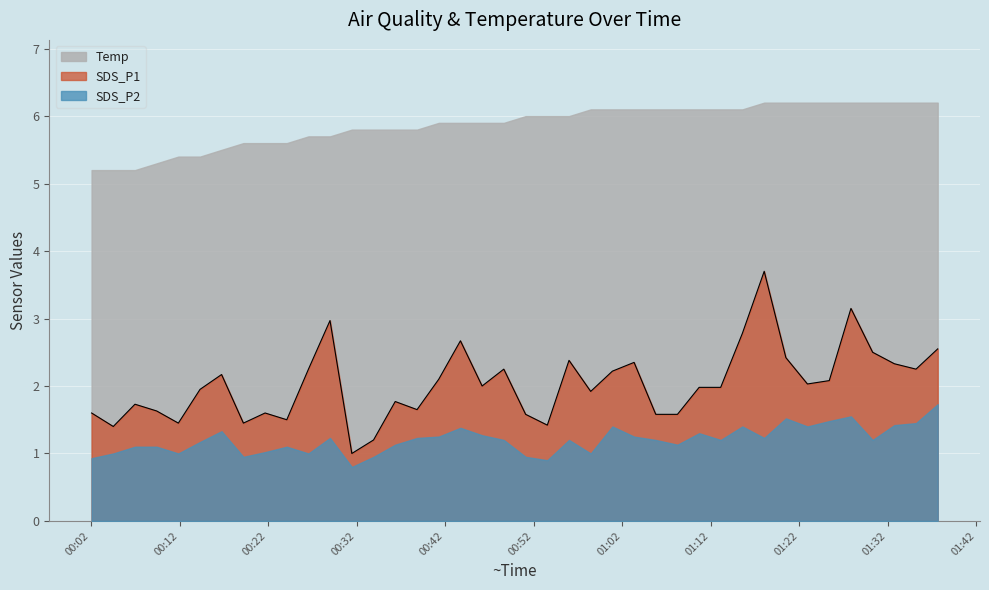

Does the chart display data point markers on the line(s)?

No